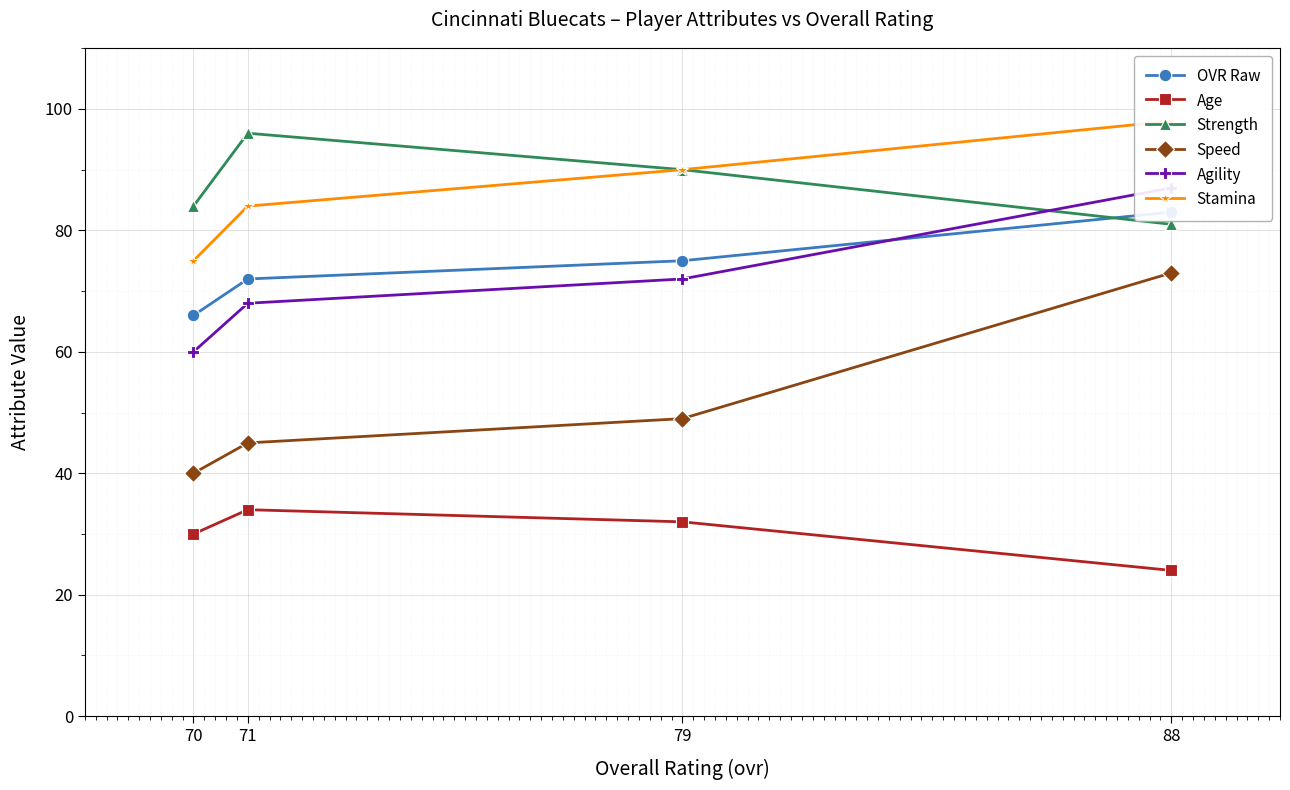

How many Strength values are between 84 and 96?

3